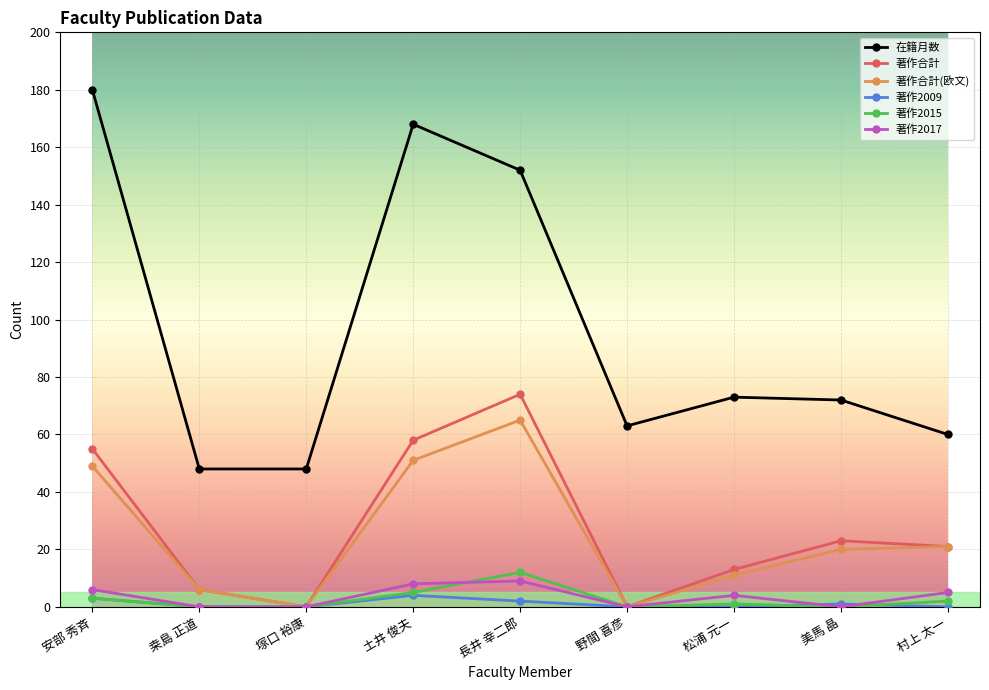

True or false: 著作合計 has a value of 19 at 安部 秀斉.

False